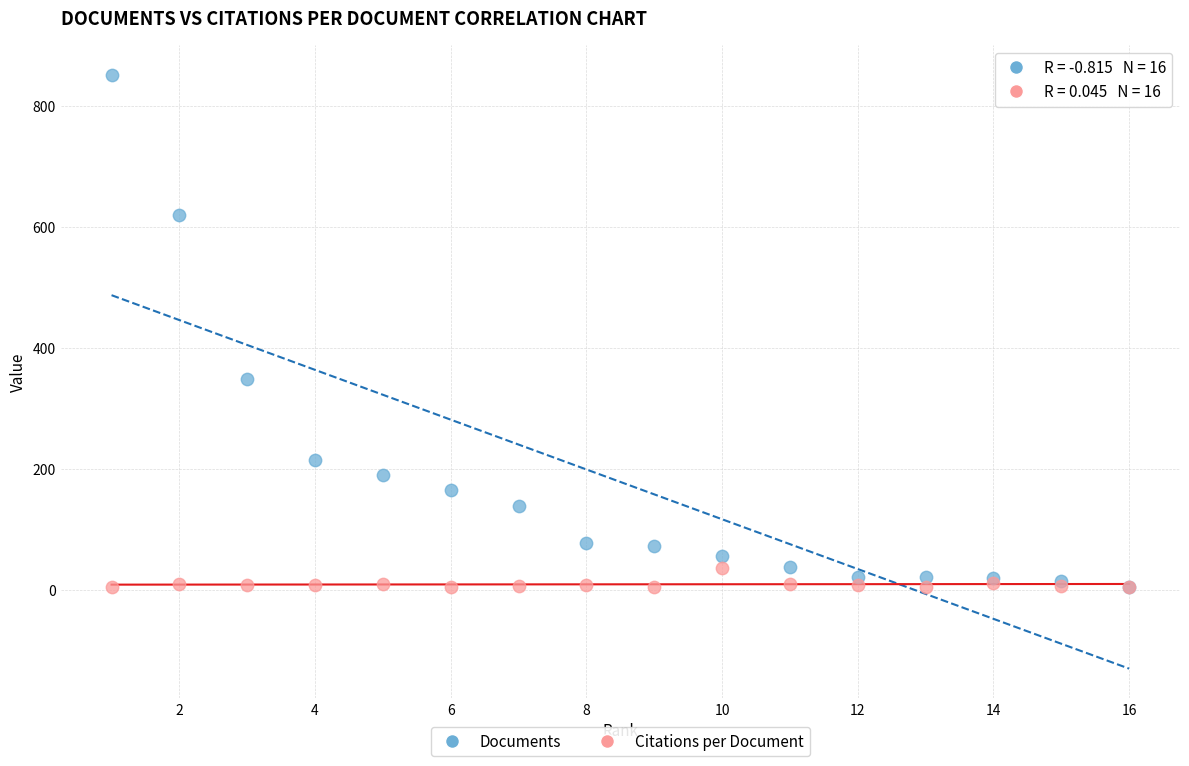

What are all the series names shown in the legend?

Documents, Citations per Document